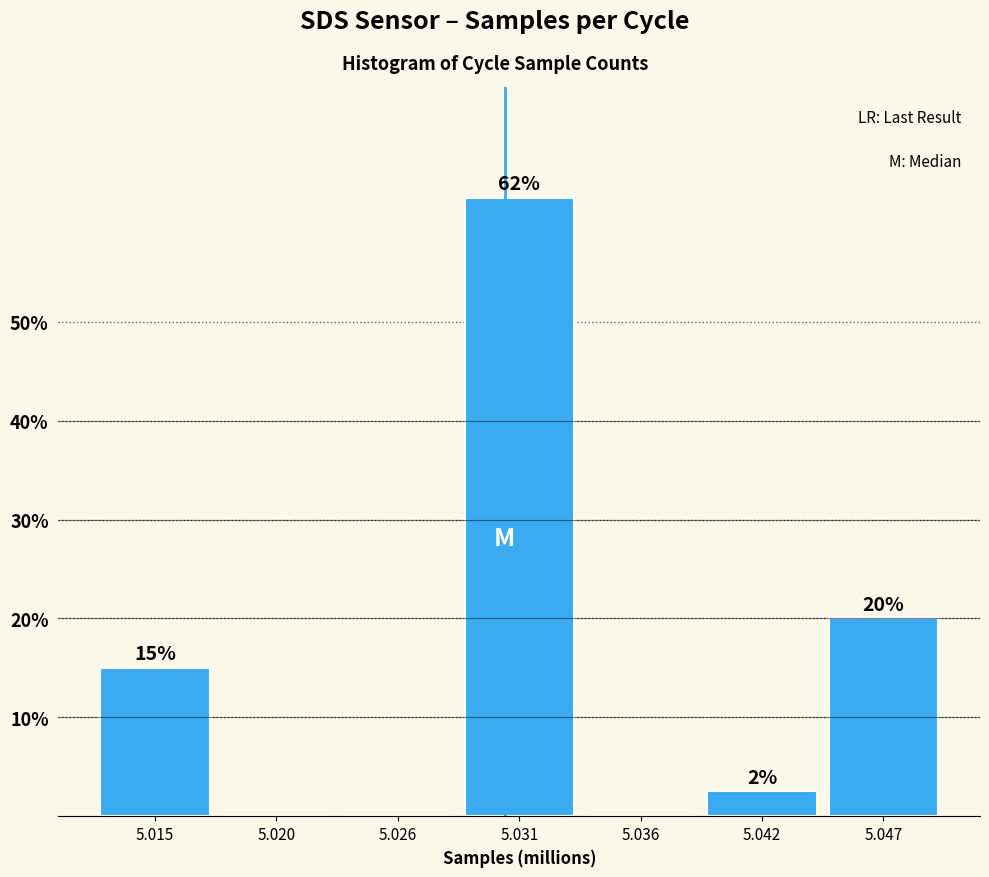

The chart shows a value of 25.8 at 5.036. True or false?

False